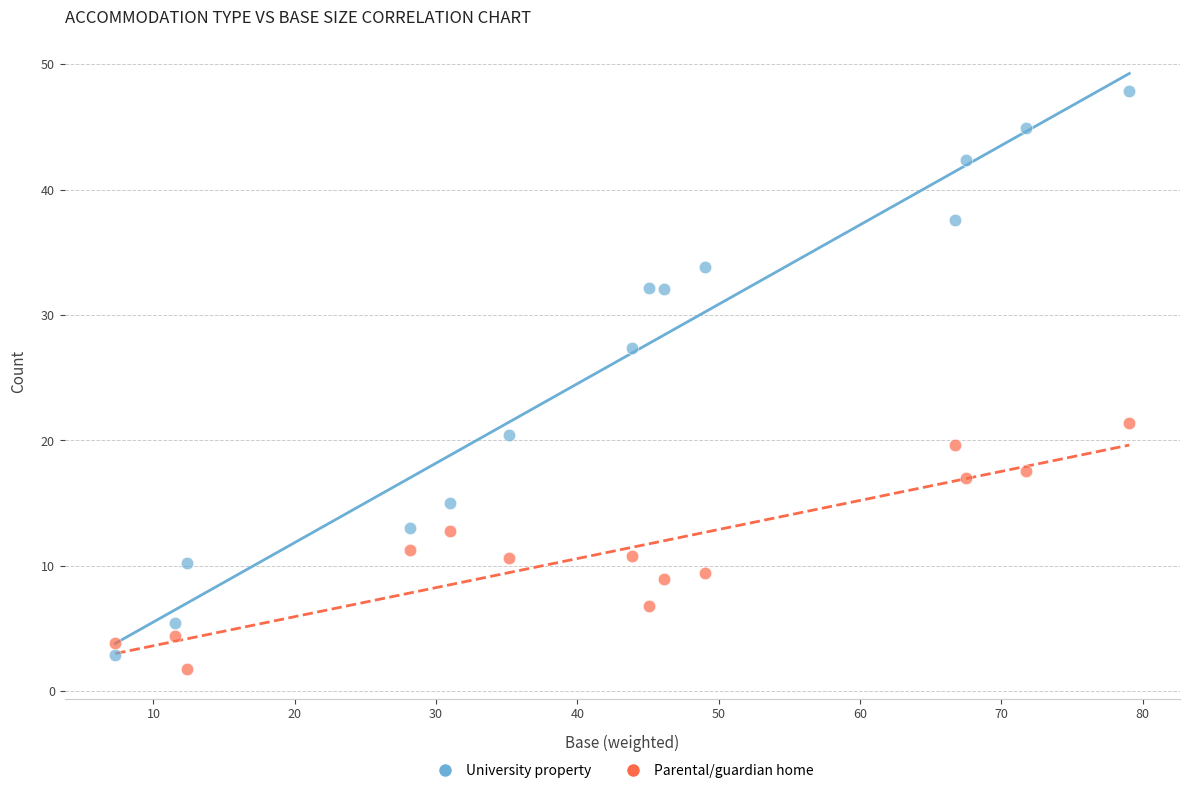

What are all the series names shown in the legend?

University property, Parental/guardian home